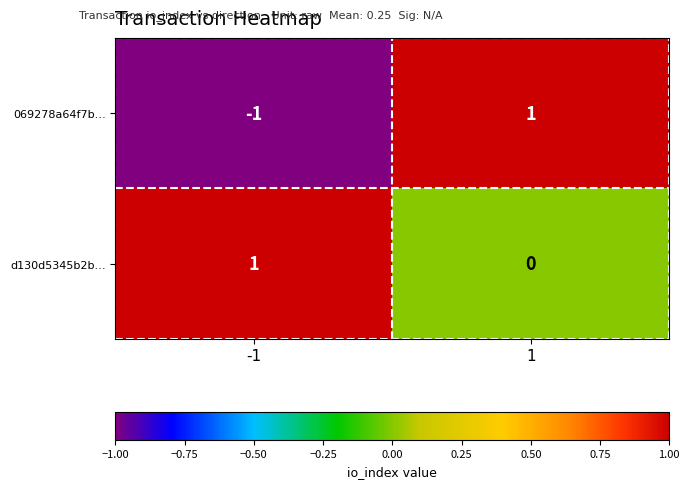

Rank the categories by 069278a64f7b… value from highest to lowest.

1, -1